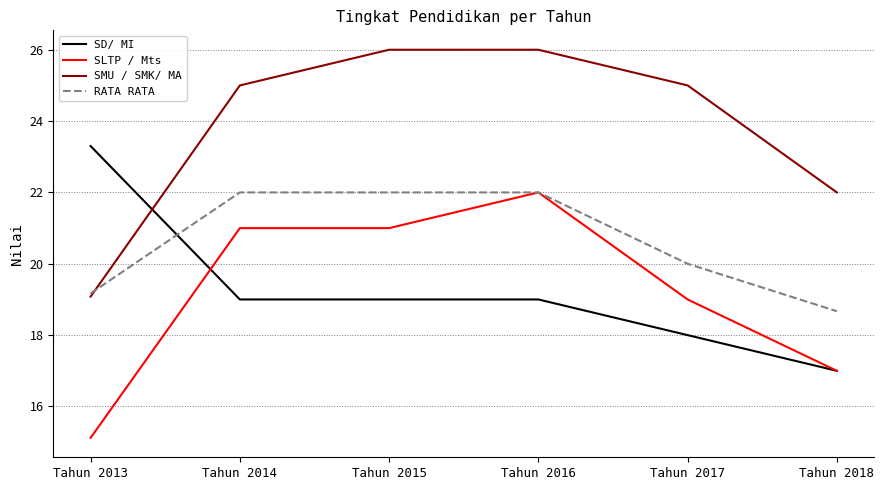

Which label corresponds to the smallest value in the chart?

Tahun 2013